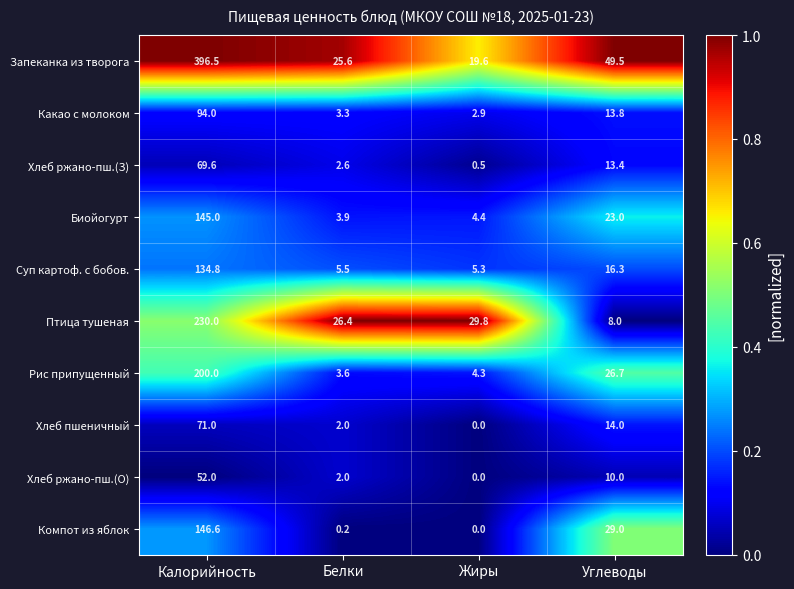

What is the total value across all series at Белки?

75.1